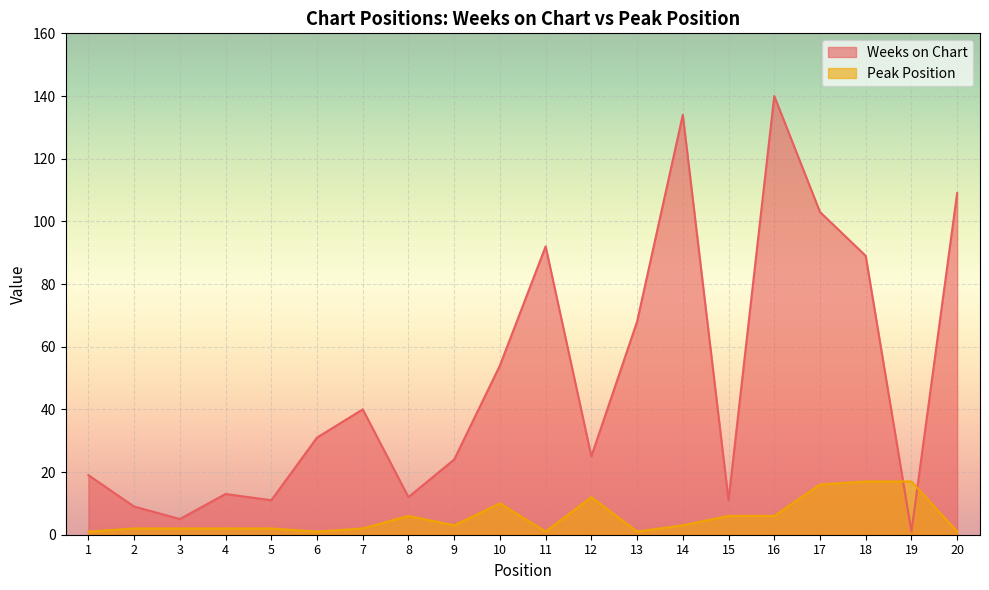

At which category does Weeks on Chart reach its first local peak?

4